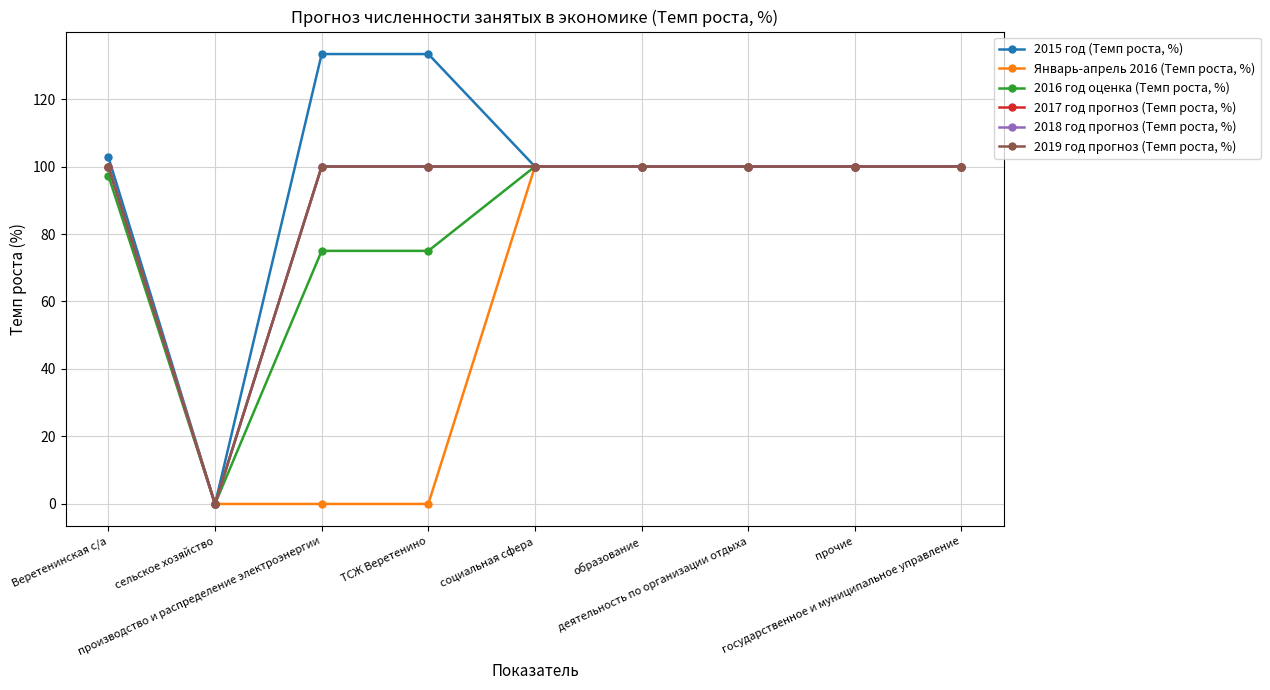

What is the difference between the 2016 год оценка (Темп роста, %) values at сельское хозяйство and государственное и муниципальное управление?

100.0